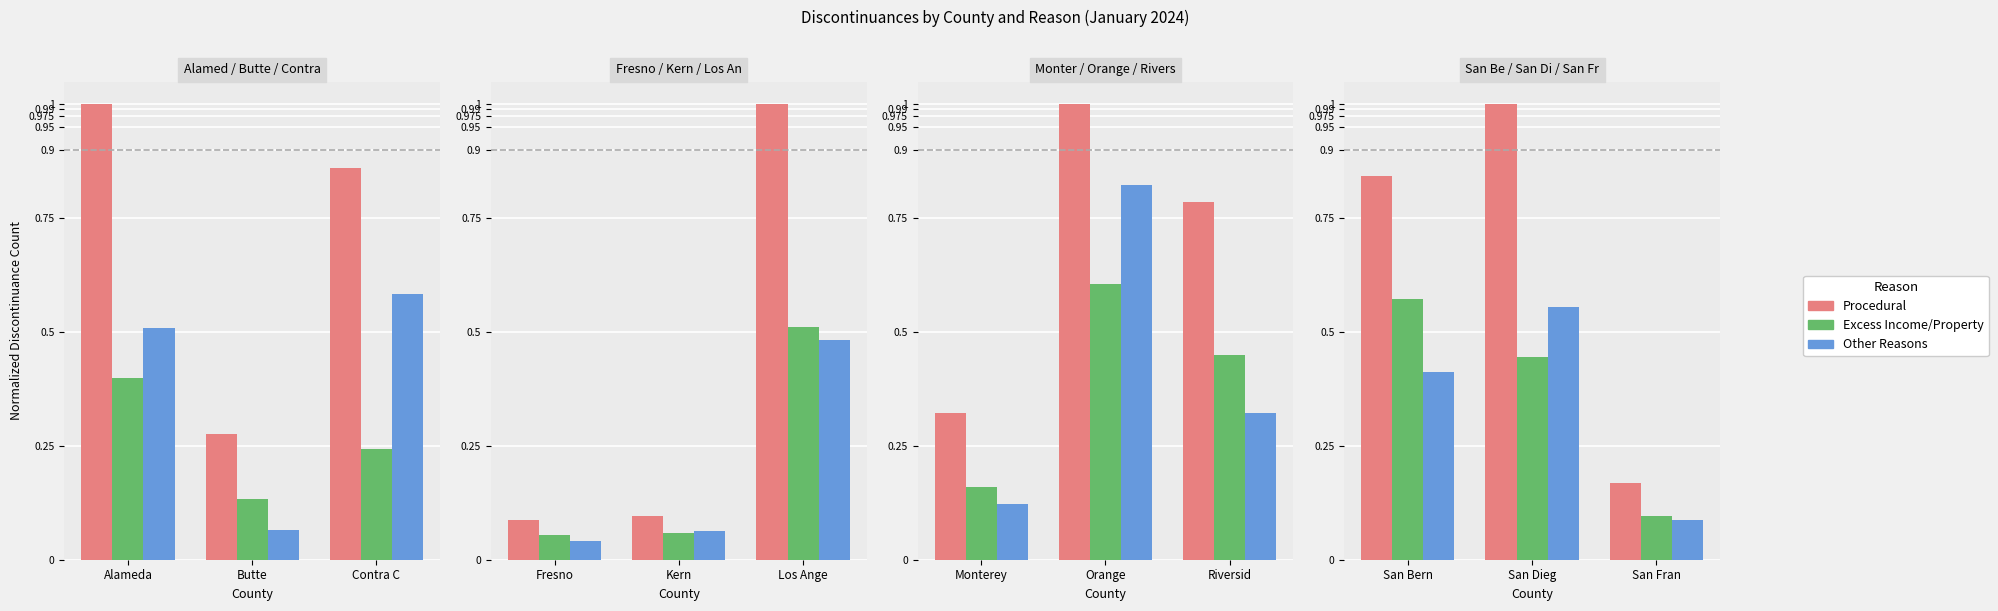

What is the highest value of the Excess Income/Property series?

0.6